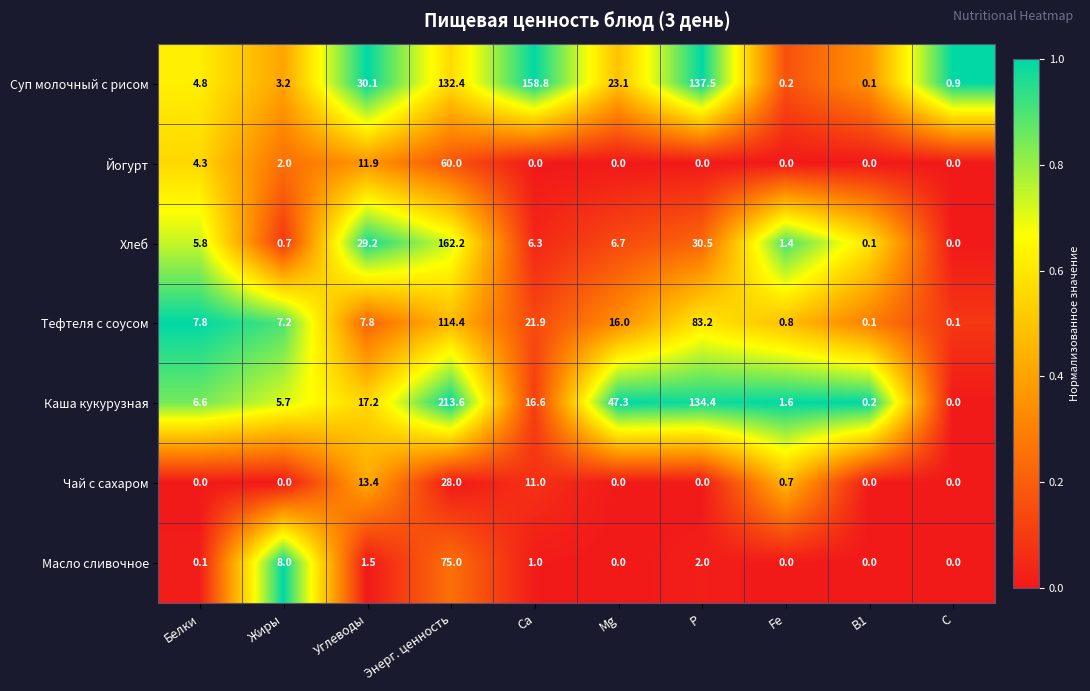

How many categories are shown in the chart?

10